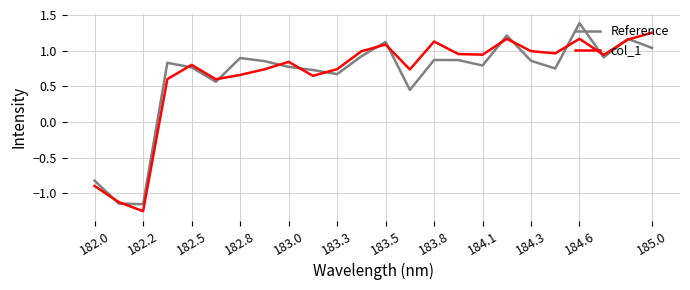

How many interior local peaks does the col_1 series have?

6